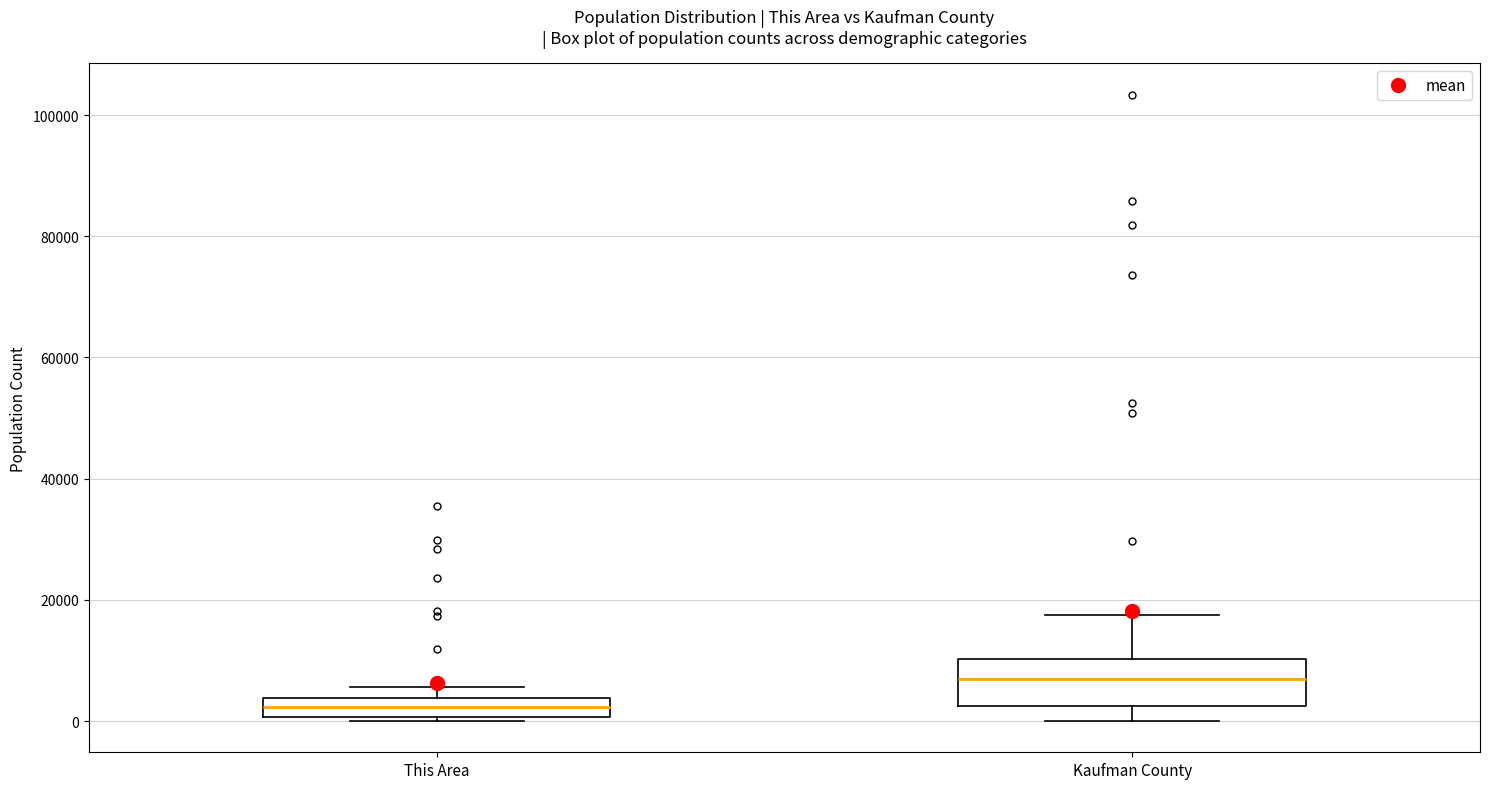

Where is the upper edge of the box for This Area on the y-axis? The values are not printed on the chart, so give them approximately, as read against the axis.

4000